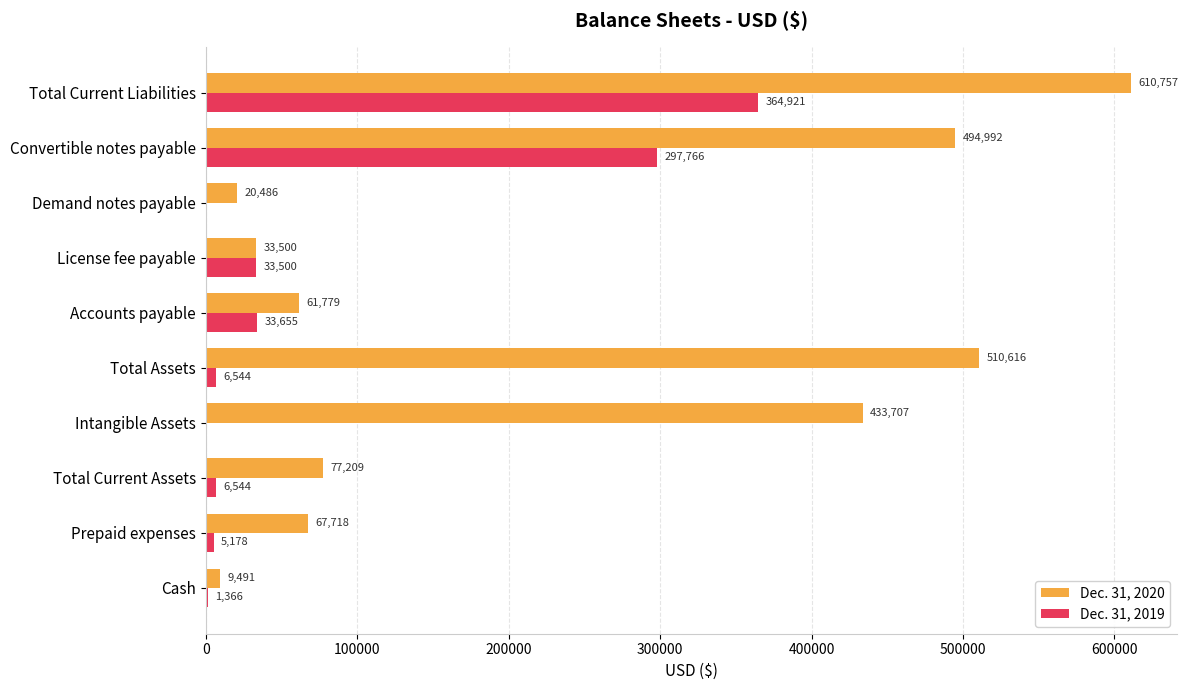

True or false: Dec. 31, 2019 has a value of 1366 at Cash.

True